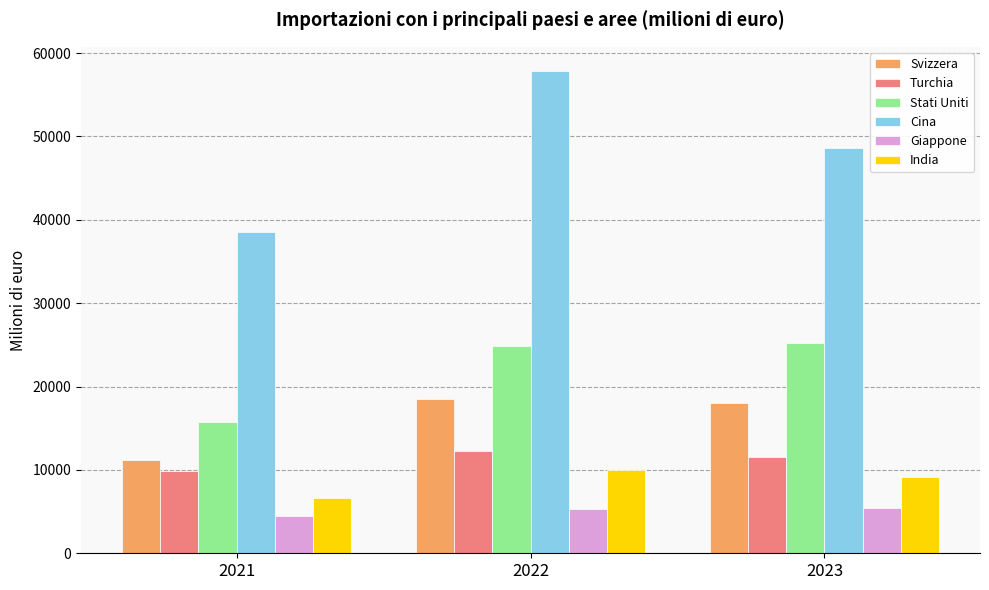

What is the sum of the Svizzera values at 2022 and 2021?

29660.3